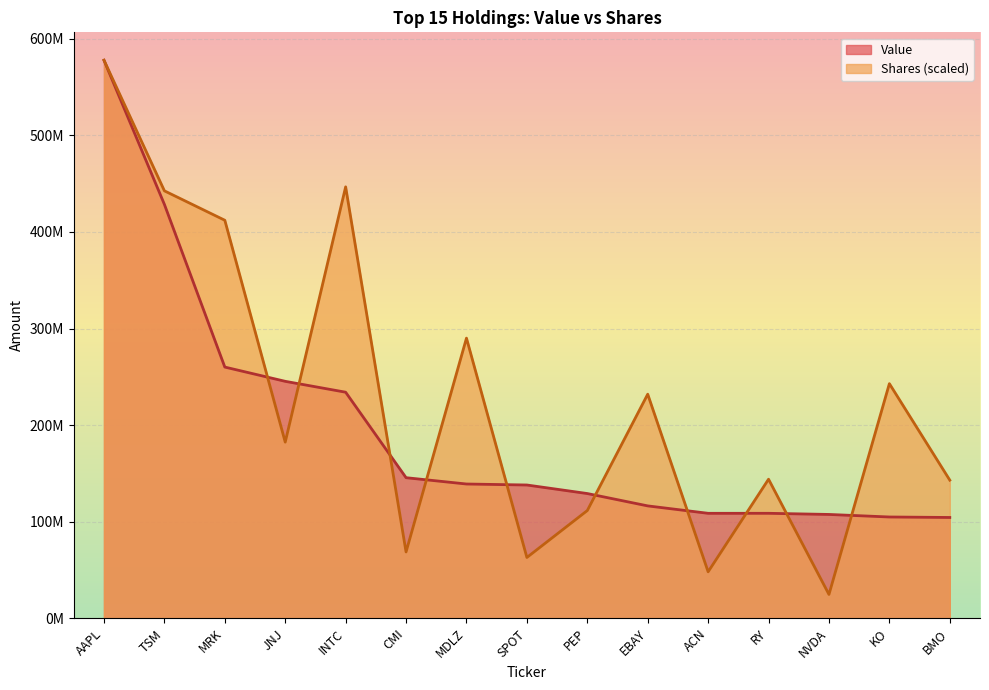

At which category does the chart reach its peak across all series?

AAPL